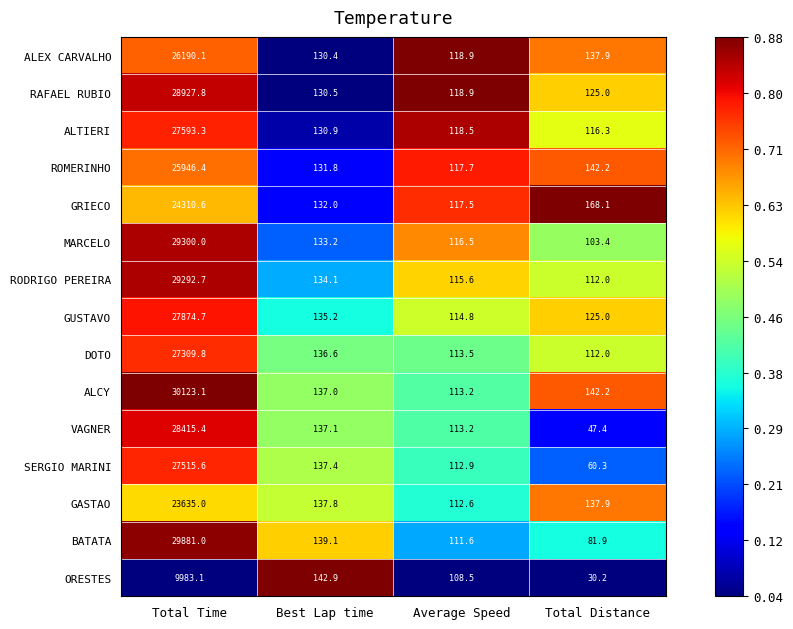

What is the total value across all series at Average Speed?

1723.9